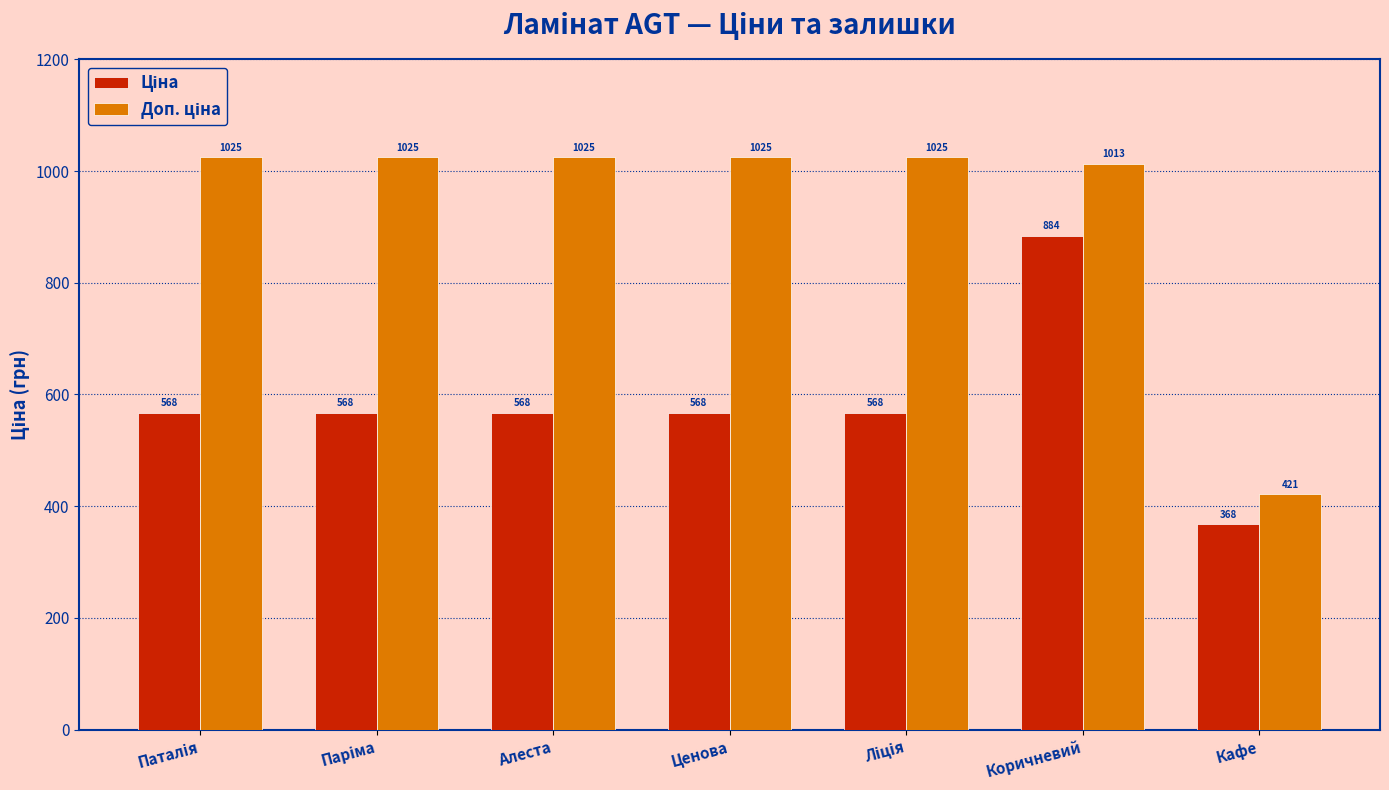

What is the smallest value displayed?

367.6